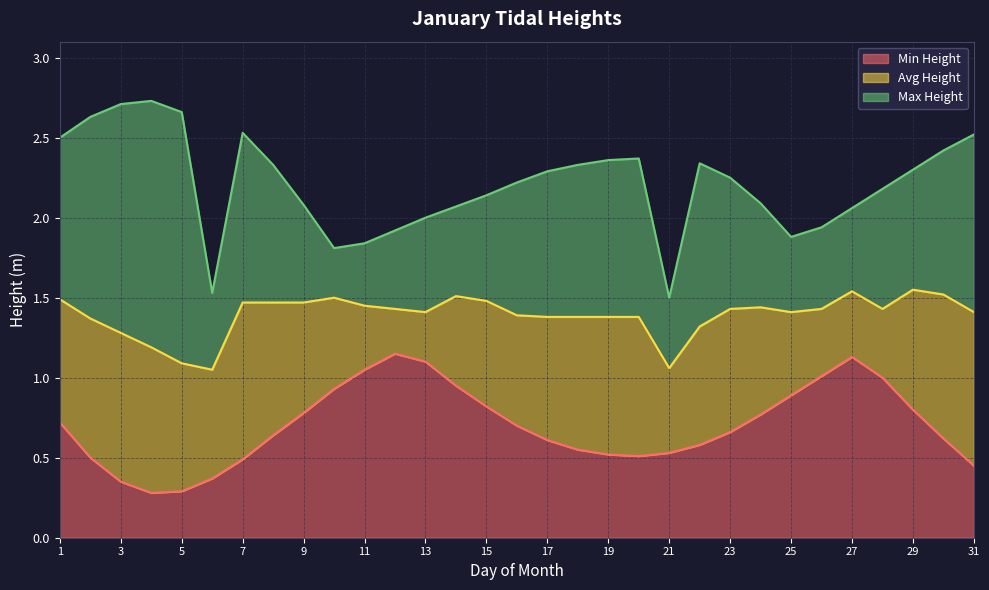

In Min Height, how many points are lower than both neighbors (excluding endpoints)?

2